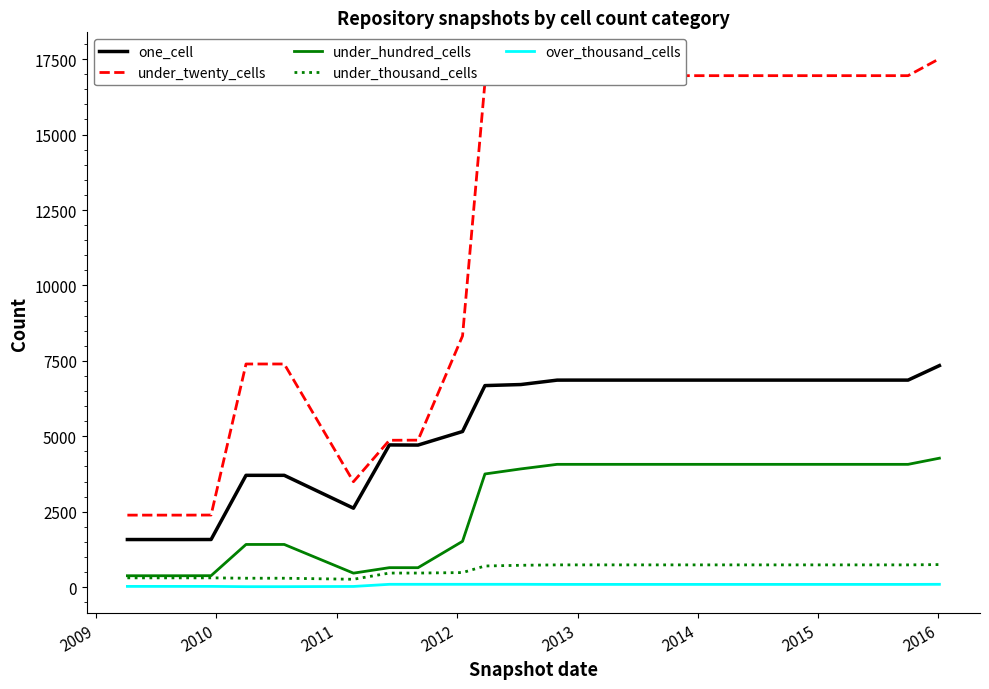

What is the maximum value shown in the chart?

17514